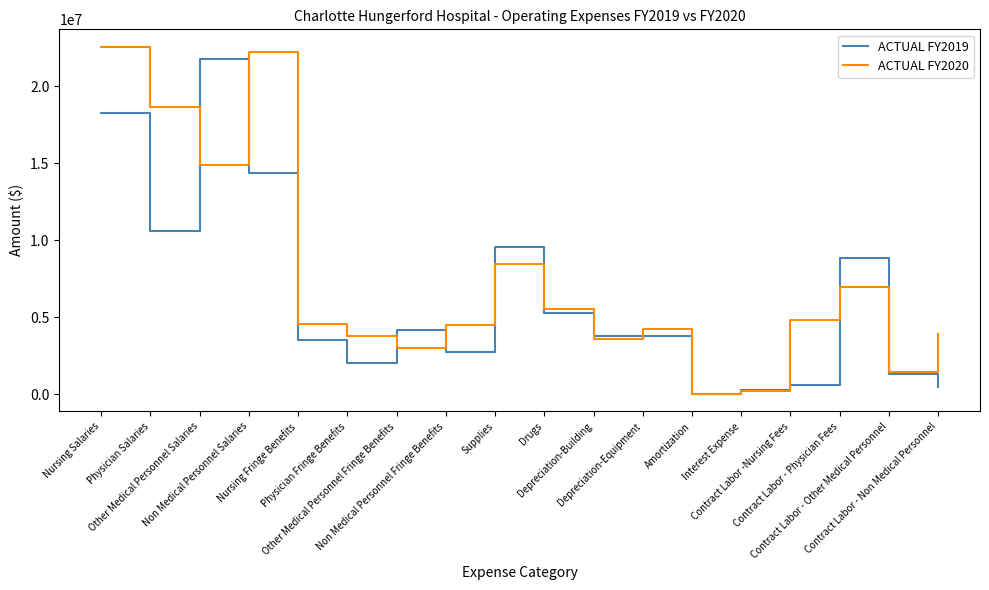

Which series has the largest total across all categories?

ACTUAL FY2020